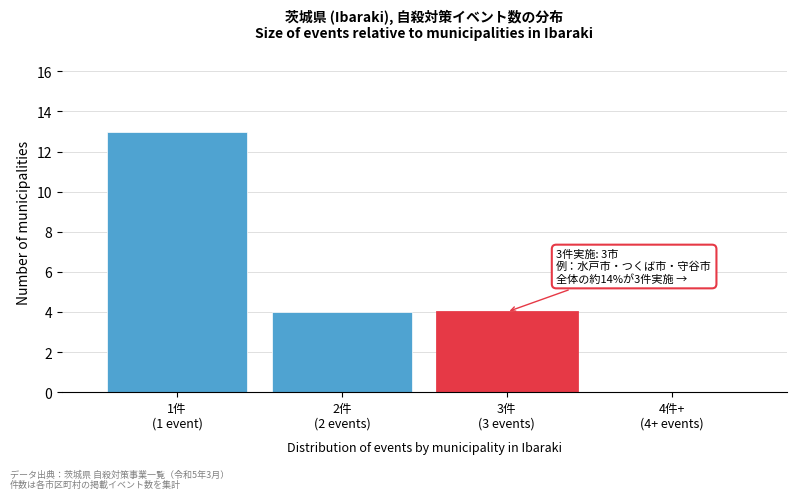

What is the maximum value shown in the chart?

13